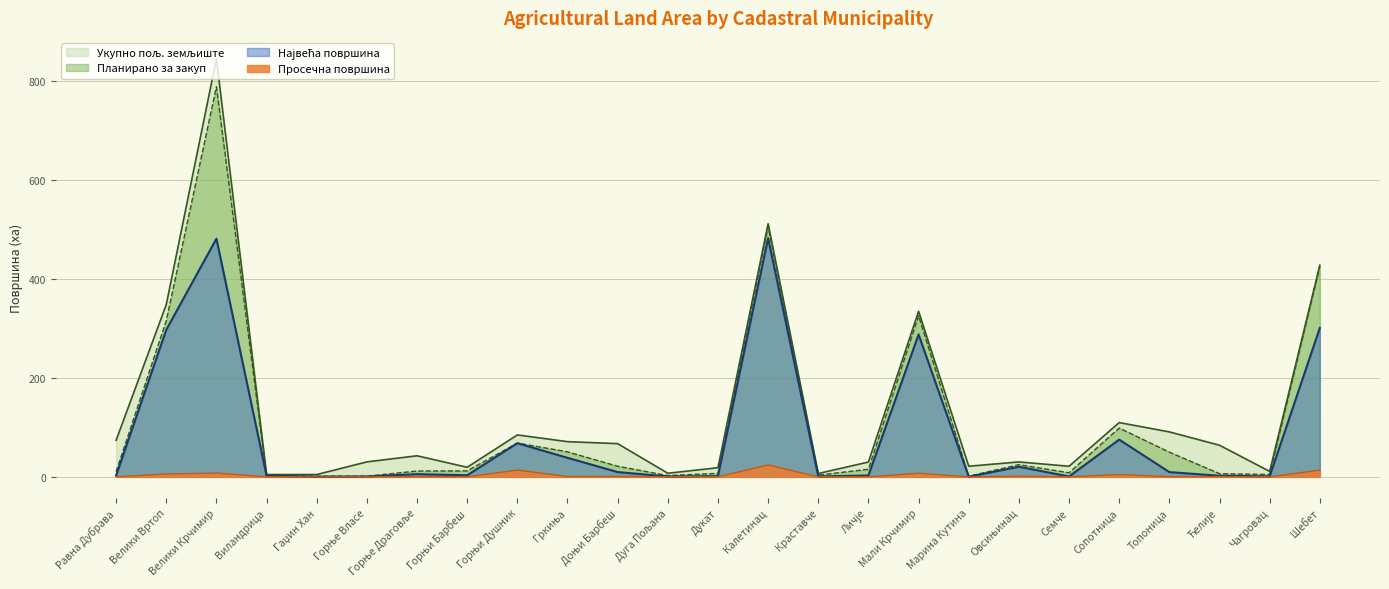

How many series are shown in this chart?

4